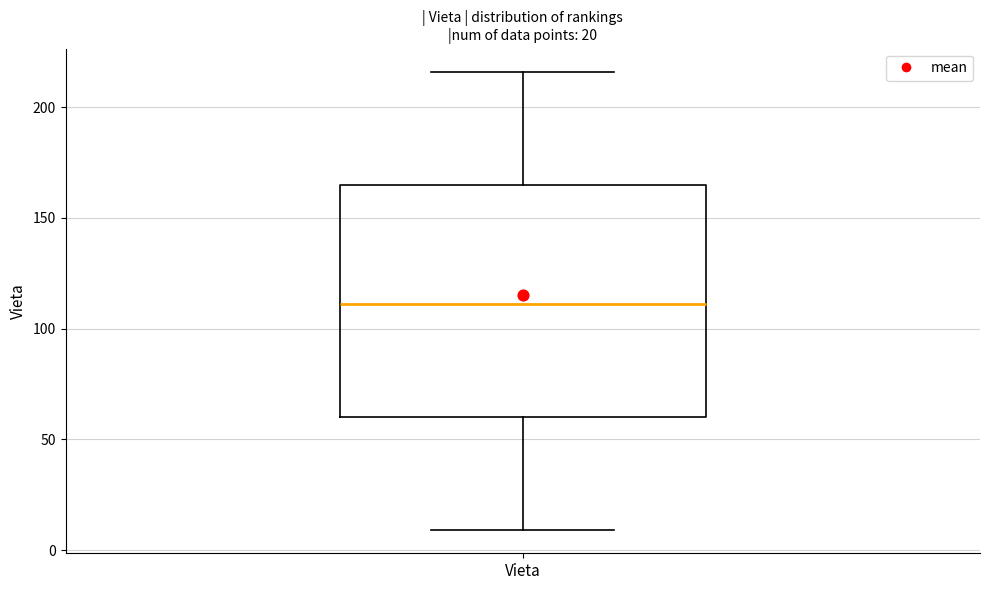

Read this box plot against the y-axis: the position of the median line, the range covered by the box, and the ends of both whiskers. The values are not printed on the chart, so give them approximately, as read against the axis.

median 110, box 60 to 165, whiskers 10 to 215